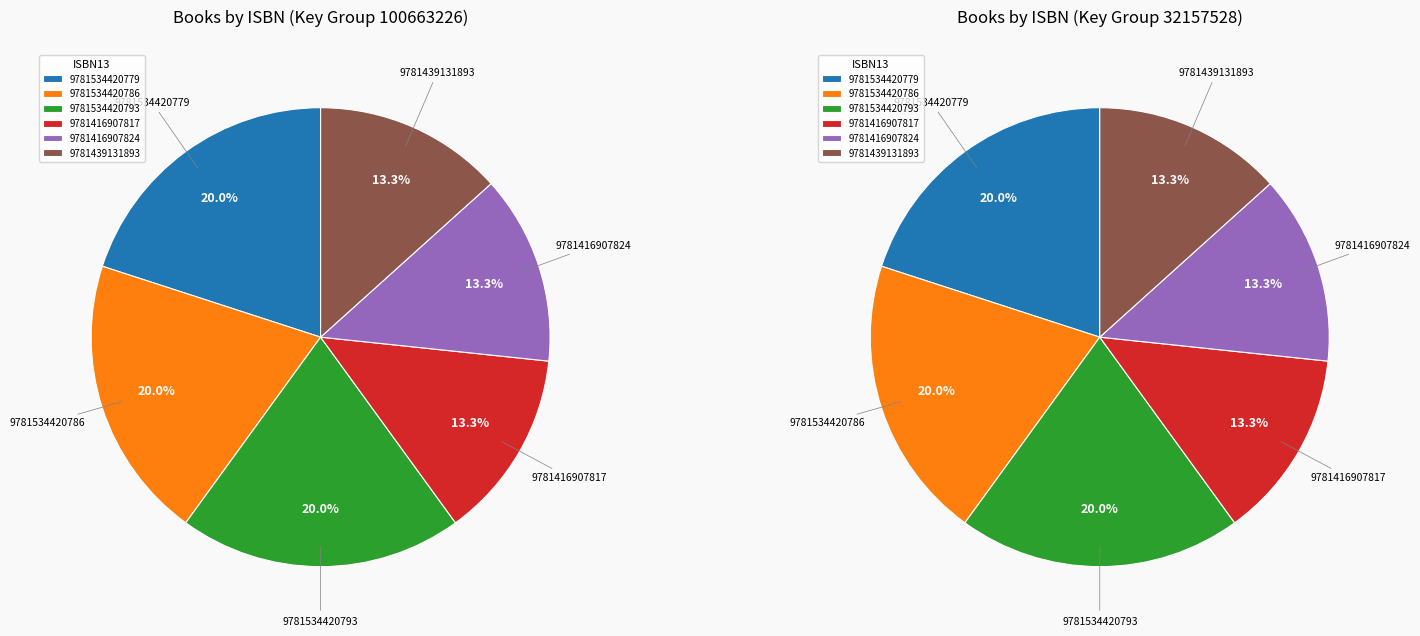

To the nearest percent, what is the combined percentage of 9781439131893 and 9781534420793?

33%